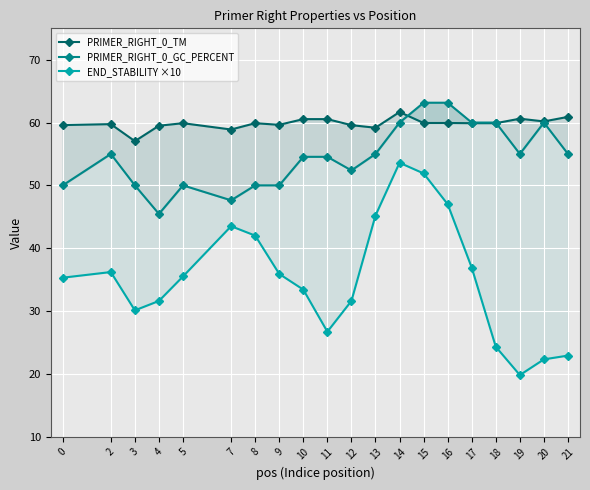

The PRIMER_RIGHT_0_TM series shows 85.0 at 13. True or false?

False